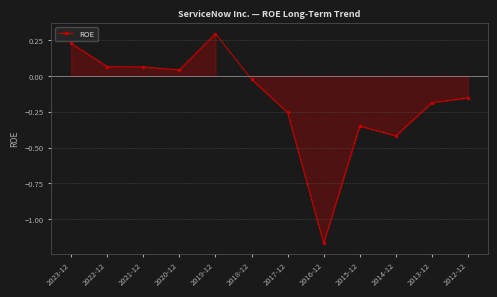

True or false: the data shows 0.2 at 2019-12.

False